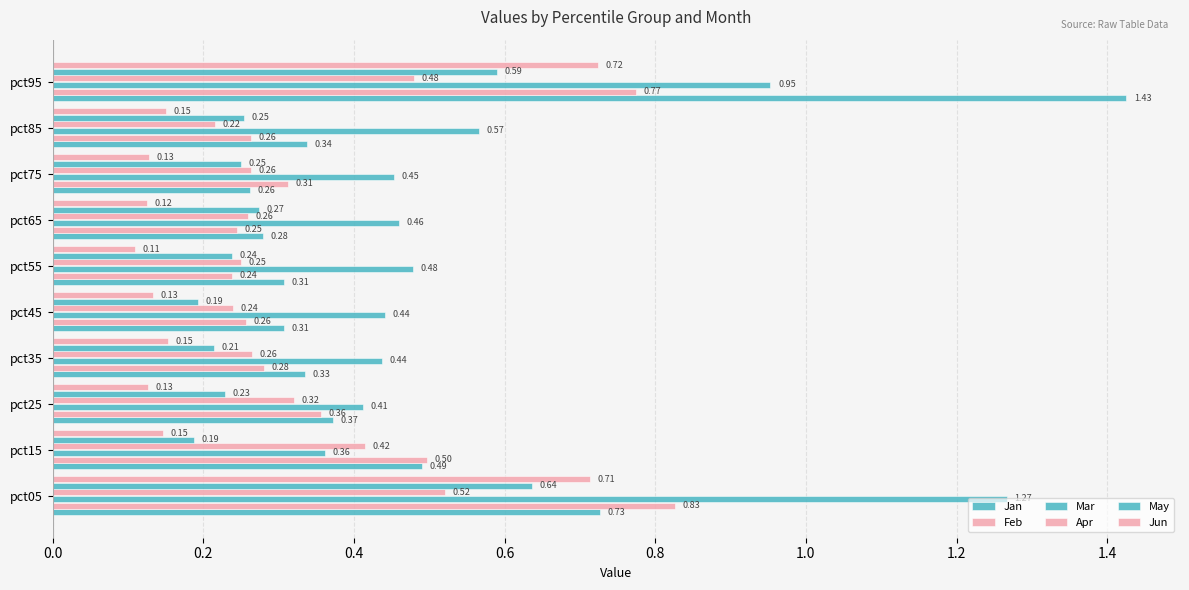

List the series in order of their peak value, lowest first.

Apr, May, Jun, Feb, Mar, Jan